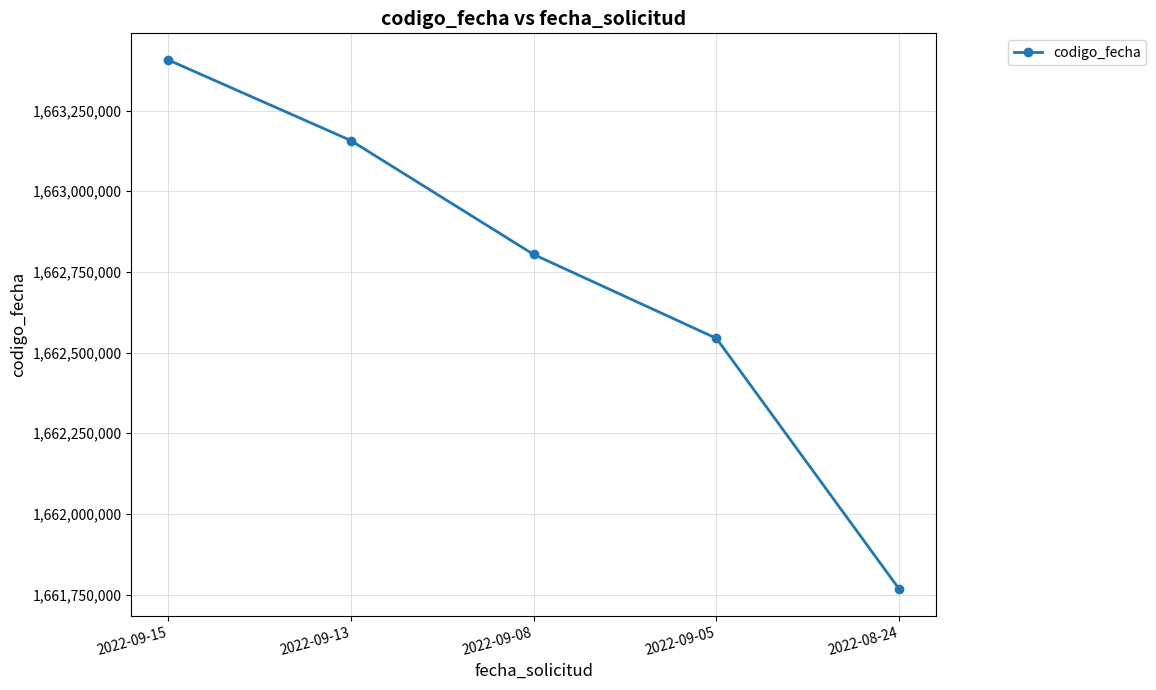

Rank the categories by value from highest to lowest.

2022-09-15, 2022-09-13, 2022-09-08, 2022-09-05, 2022-08-24